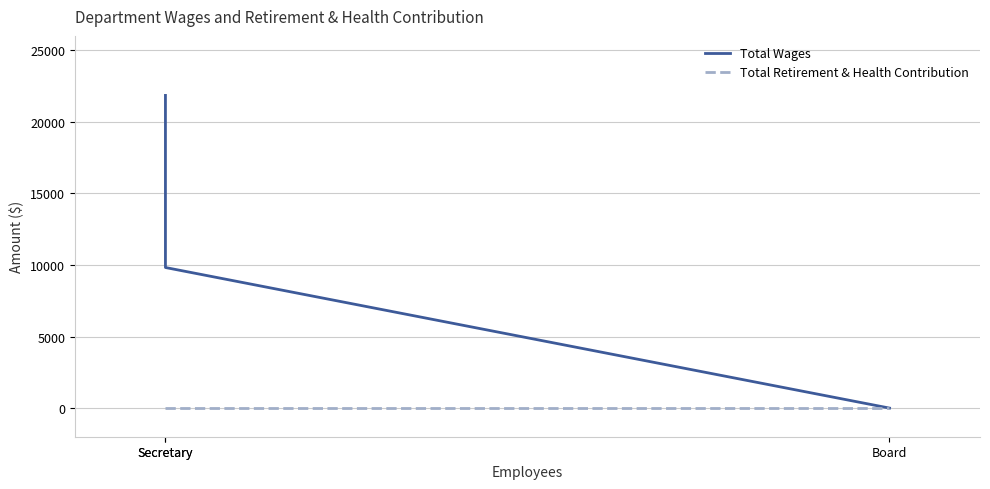

What is the maximum value shown in the chart?

21842